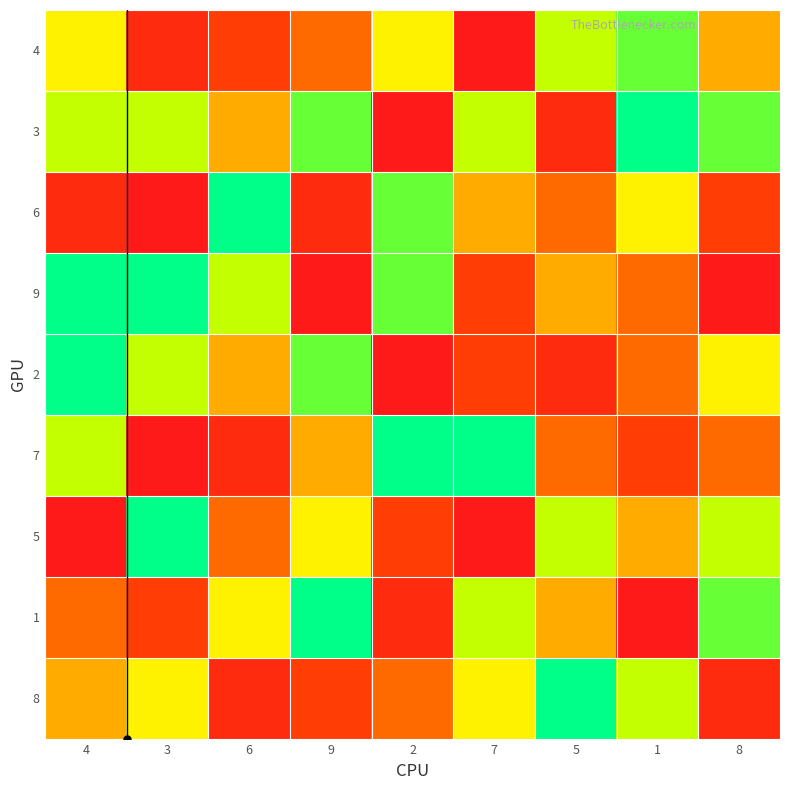

Rank the series by their maximum value, from lowest to highest.

4, 3, 6, 9, 2, 7, 5, 1, 8